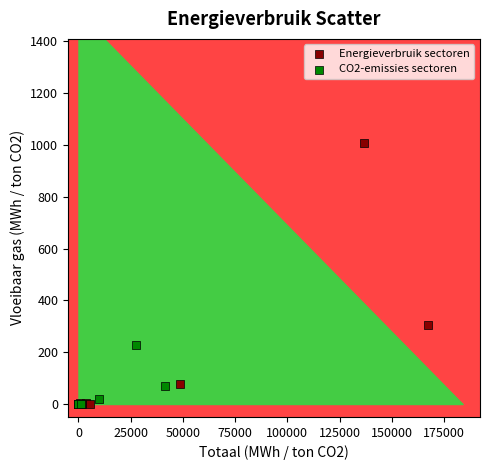

Which series reaches the maximum Y coordinate?

Energieverbruik sectoren